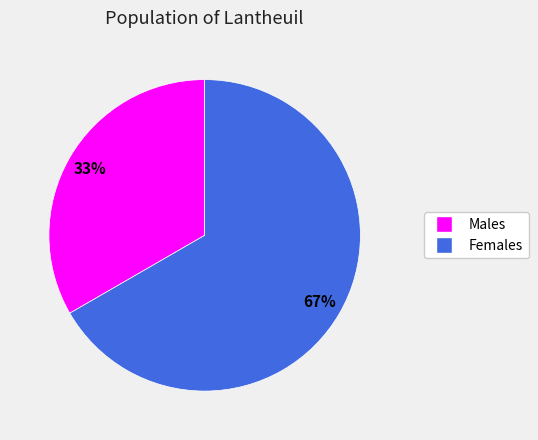

Is there a majority slice in this chart?

Yes